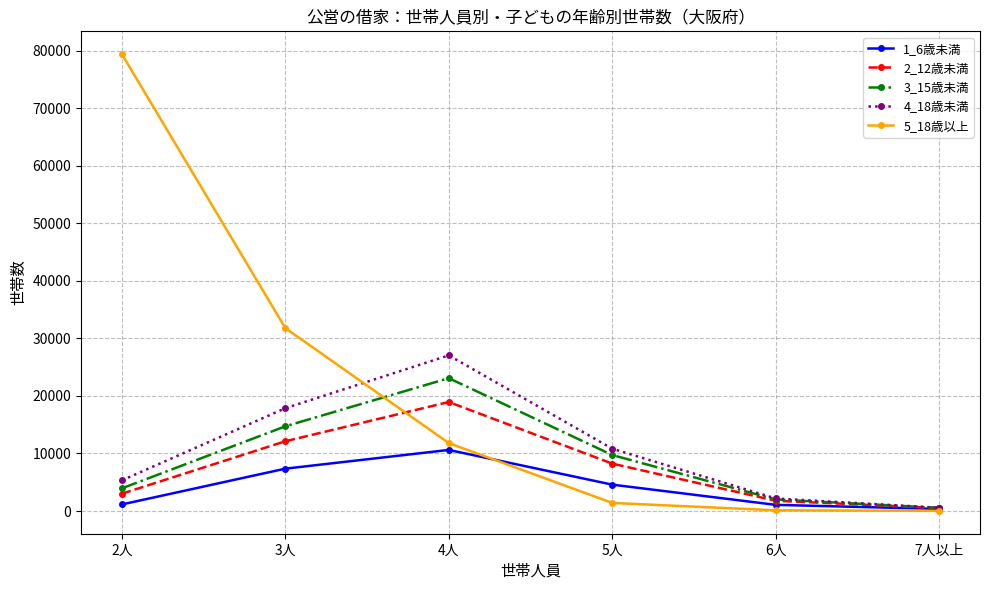

Which series has the largest range (max minus min)?

5_18歳以上